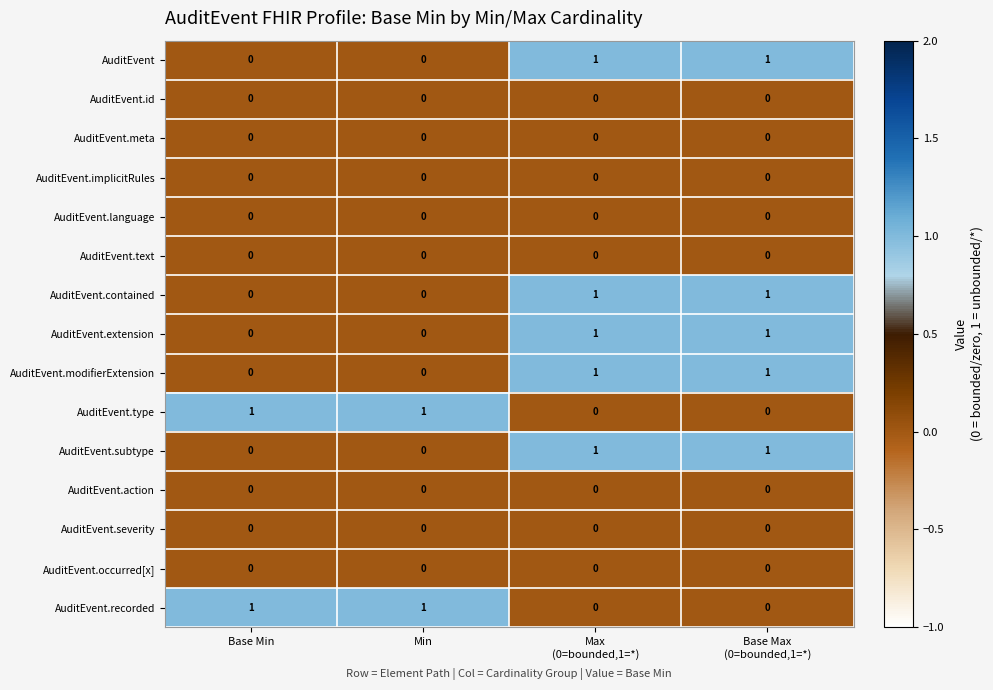

True or false: AuditEvent.type has a value of 2 at Min.

False